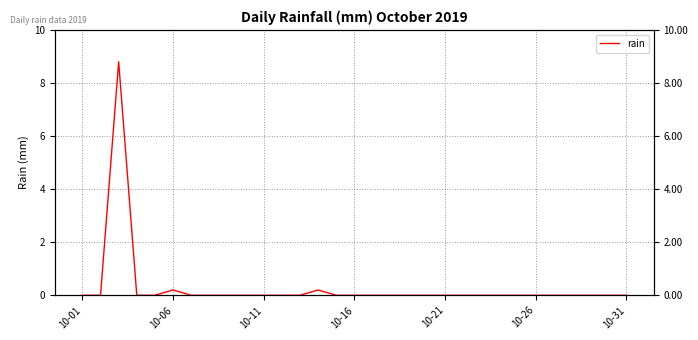

What is the maximum value shown in the chart?

8.8